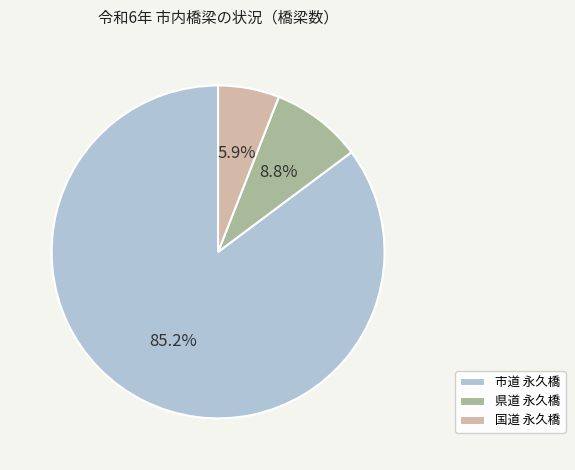

How much of the chart is everything except 国道 永久橋?

94.1%